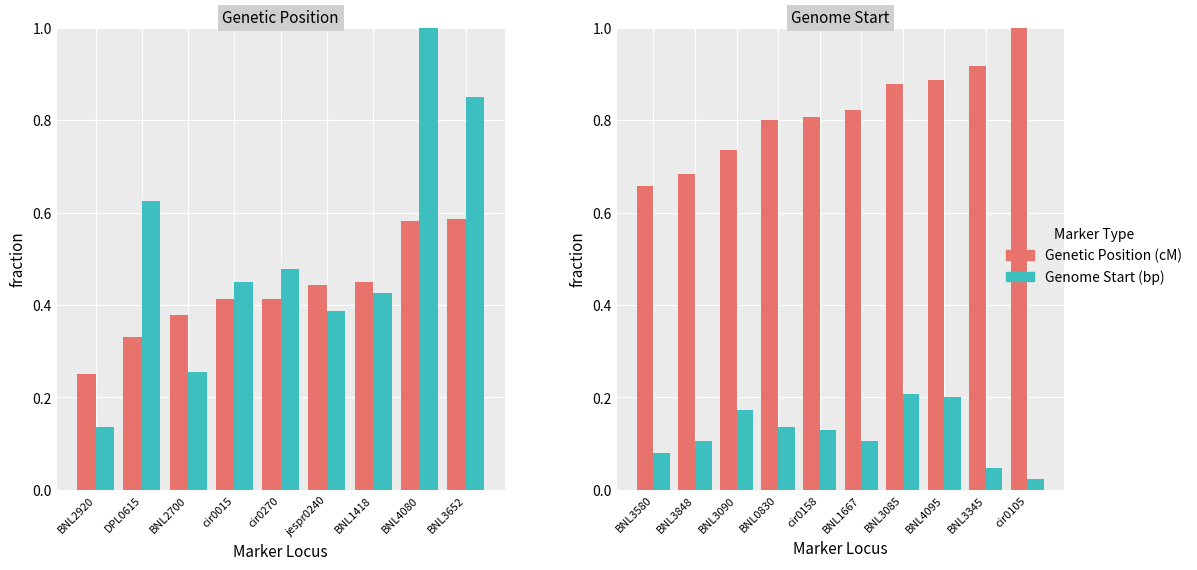

Which series has the widest spread of values?

Genetic Position (cM)